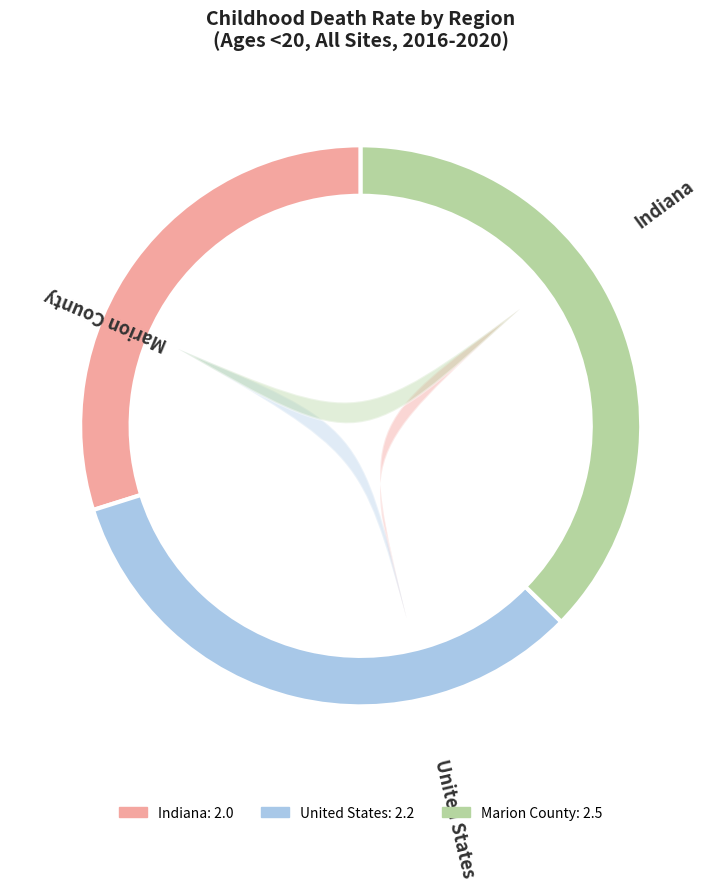

Rank the categories by value from highest to lowest.

Marion County, United States, Indiana